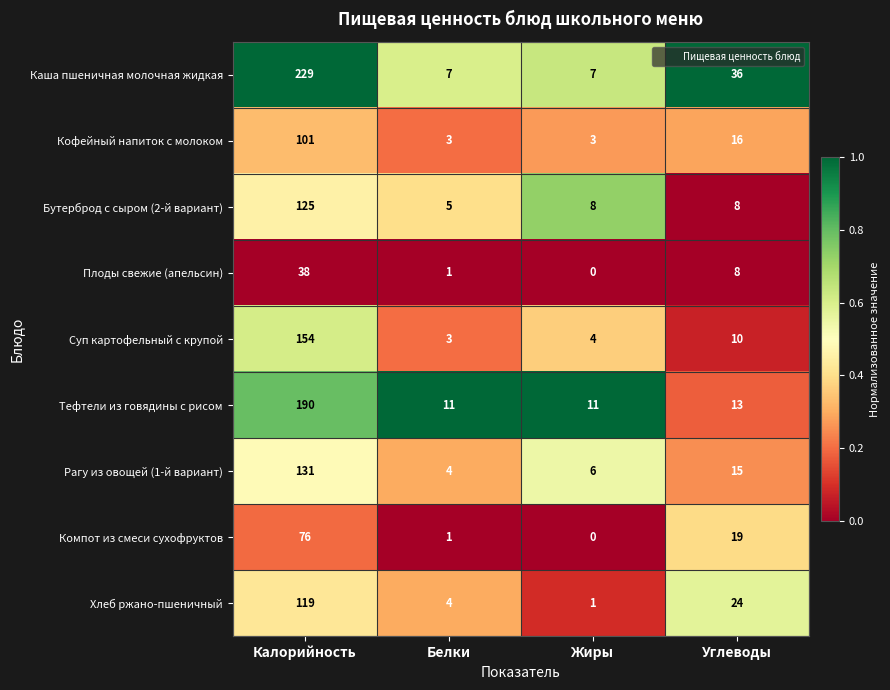

Which series has the largest total across all categories?

Каша пшеничная молочная жидкая